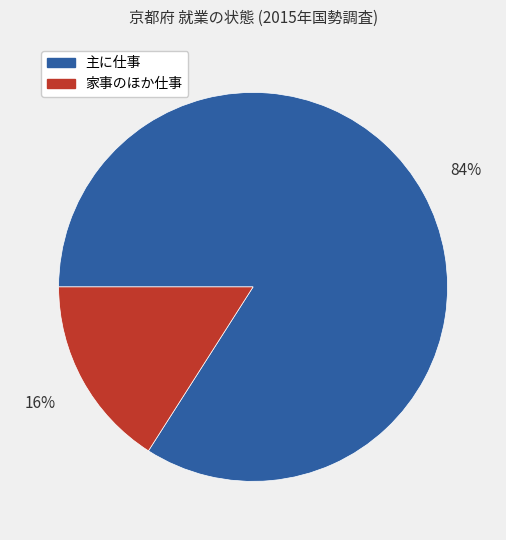

Is it true that 主に仕事 is 84% of the pie?

True